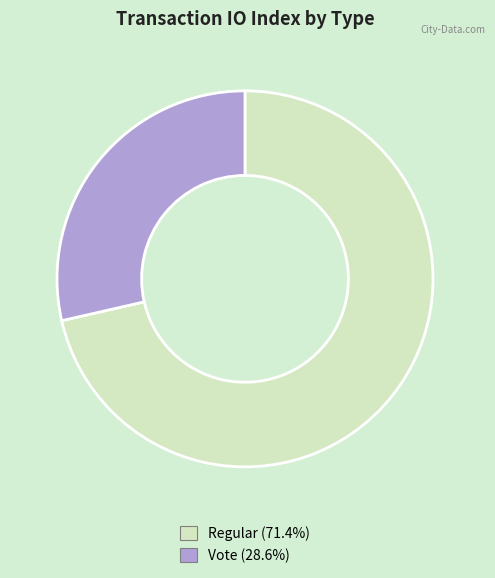

Is there a majority slice in this chart?

Yes